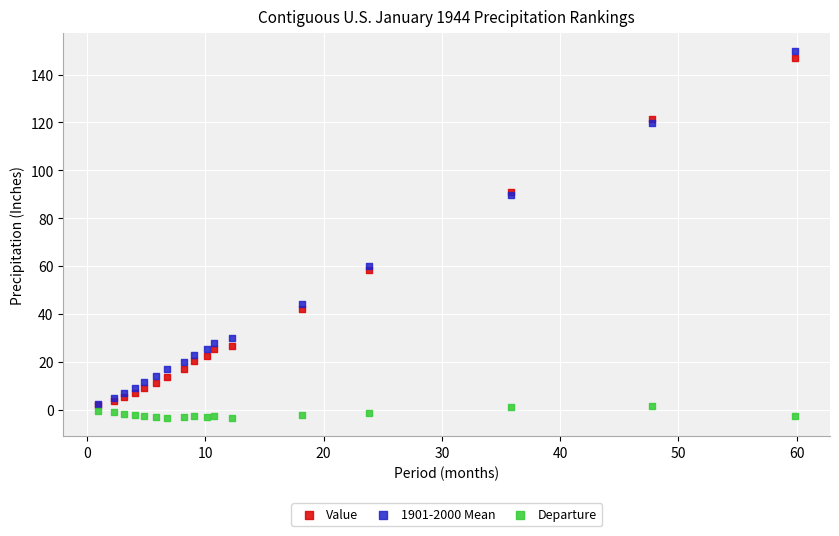

What are all the series names shown in the legend?

Value, 1901-2000 Mean, Departure